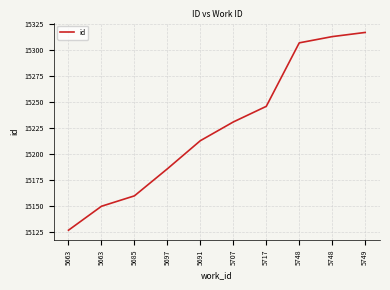

How many lines are shown in the chart?

1